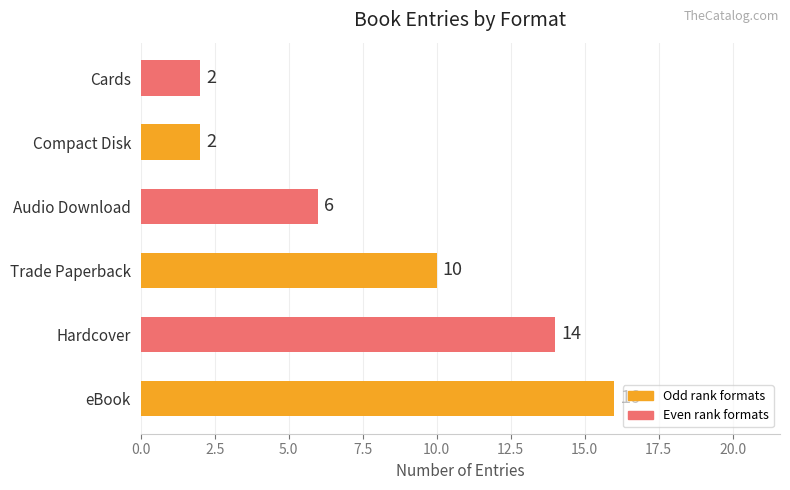

Is it true that the value at eBook is 16?

True